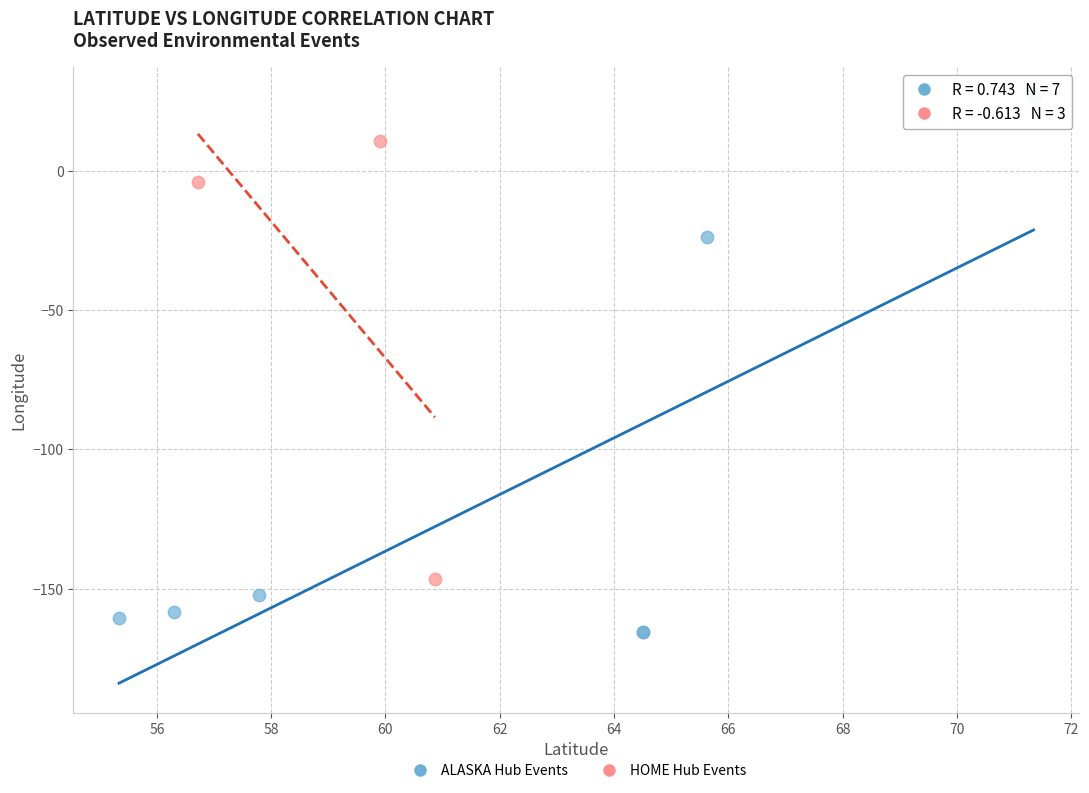

Which series contains the highest Y value?

ALASKA Hub Events